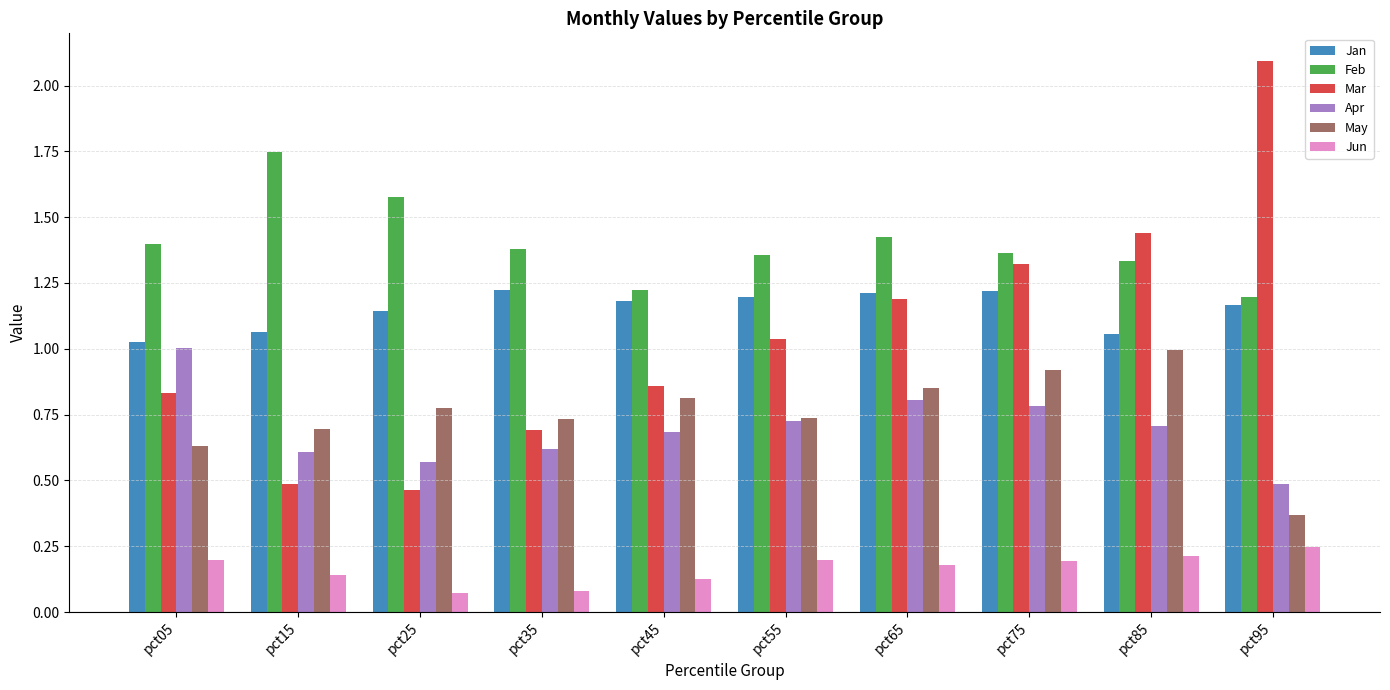

How many bars are there in total?

60